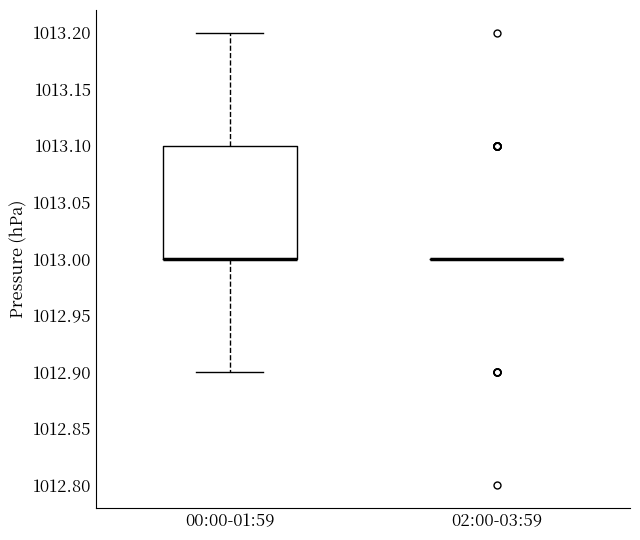

Comparing the boxes themselves (not the whiskers), which one is the tallest?

00:00-01:59